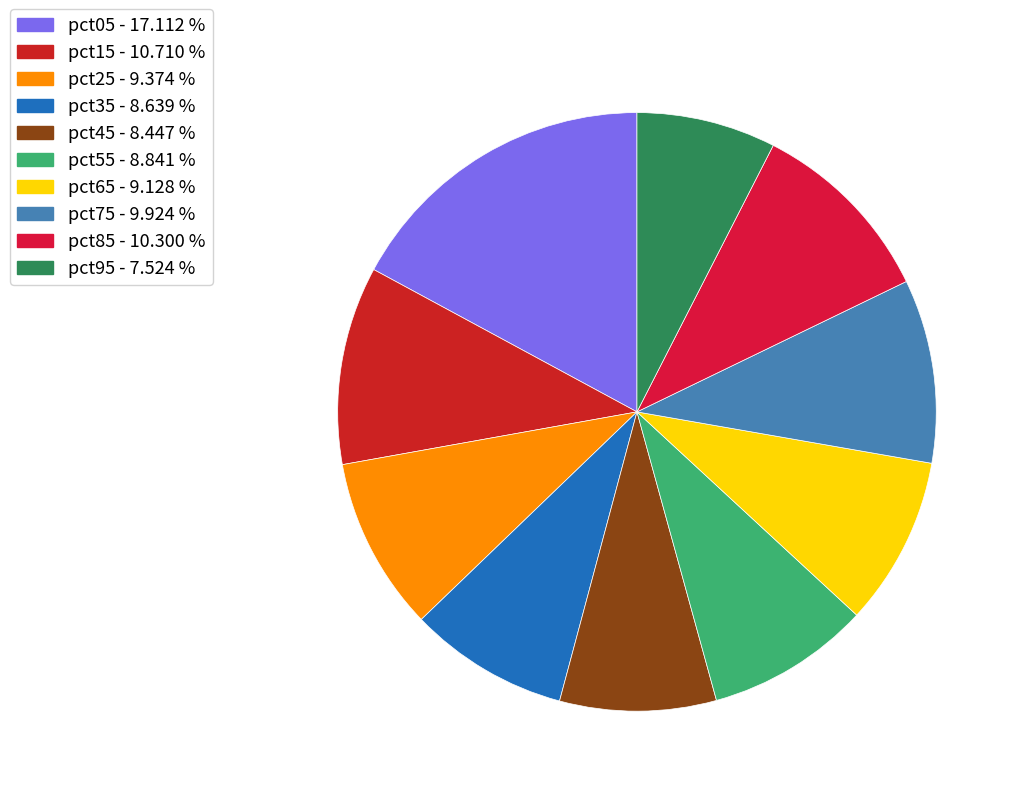

True or false: pct45 accounts for 1% of the total.

False